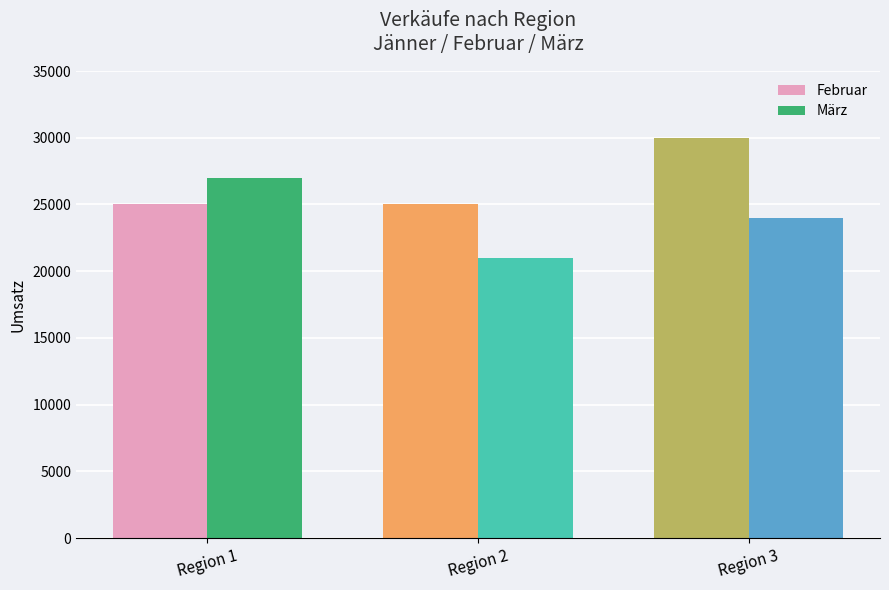

Which label corresponds to the largest value in the chart?

Region 3